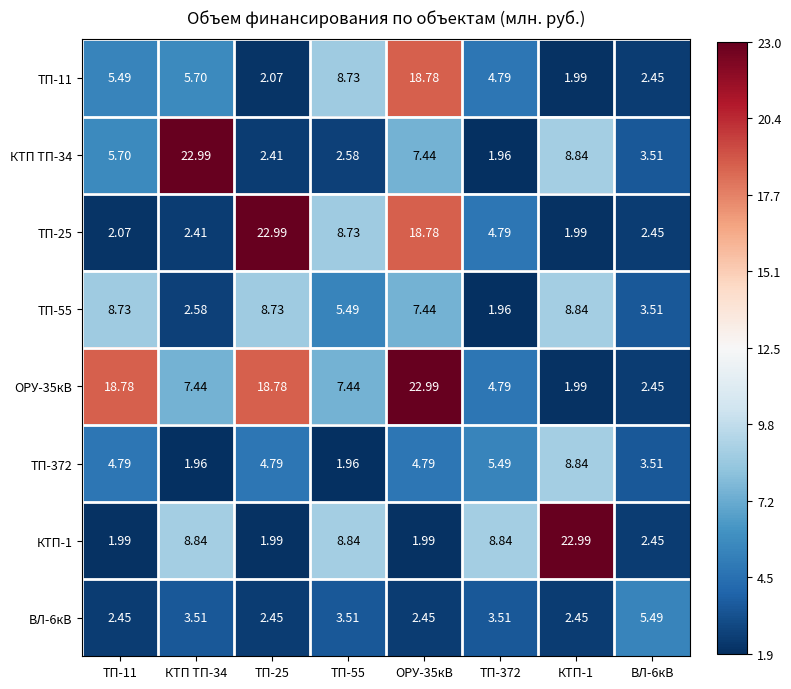

Is the value of ВЛ-6кВ at ТП-55 greater than the value of КТП-1 at ТП-25?

Yes